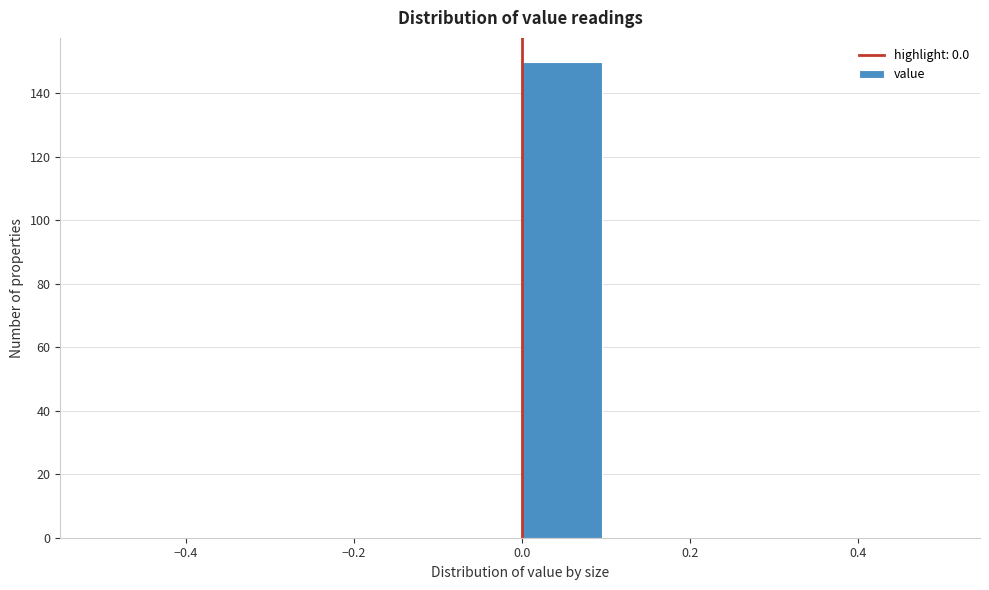

Reading left to right, list every bar in this chart as the range it spans on the x-axis followed by its height. The values are not printed on the chart, so give them approximately, as read against the axis.

-0.5 to -0.4: 0
-0.4 to -0.3: 0
-0.3 to -0.2: 0
-0.2 to -0.1: 0
-0.1 to 0.0: 0
0.0 to 0.1: 150
0.1 to 0.2: 0
0.2 to 0.3: 0
0.3 to 0.4: 0
0.4 to 0.5: 0